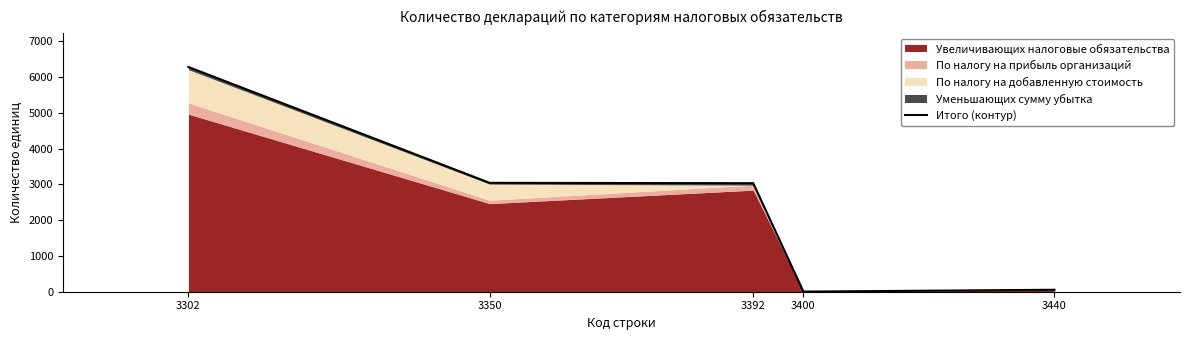

What is the change in value from 3392 to 3440?

-2980